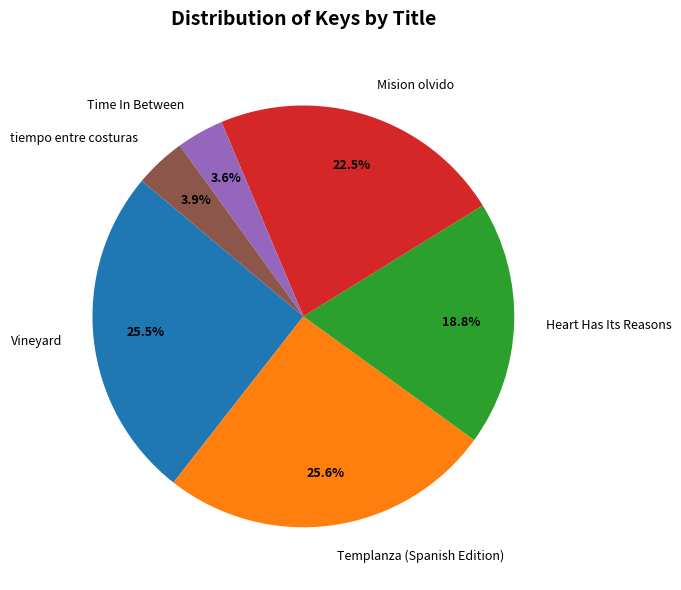

Does Time In Between account for over 50% of the chart?

No